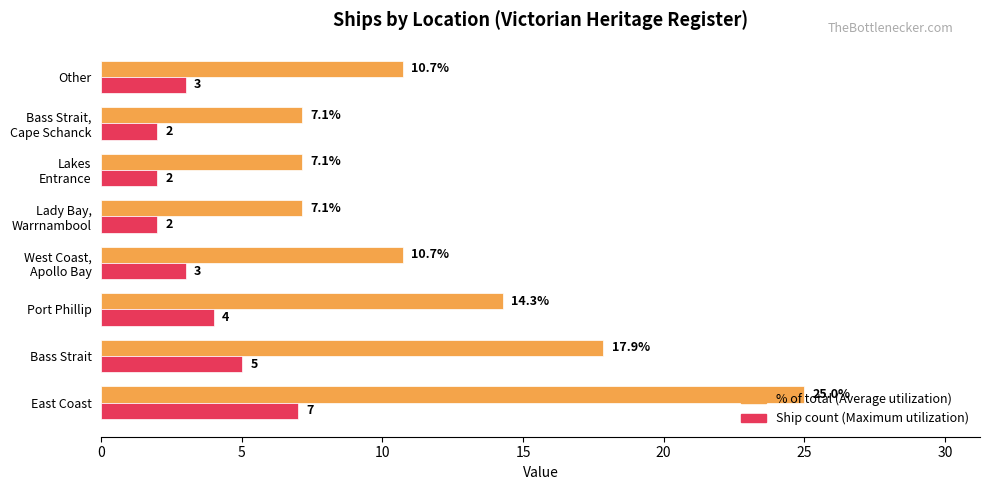

At which category is the sum across all series the highest?

East Coast